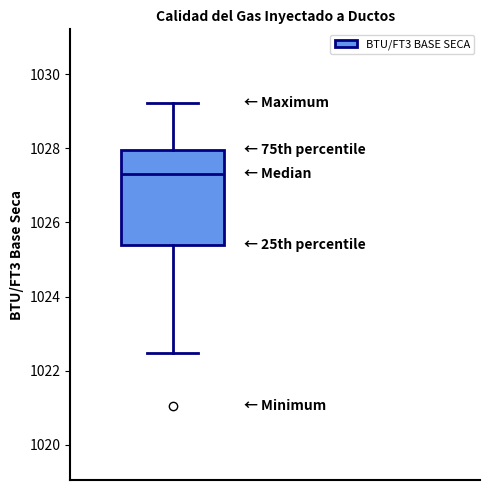

Read this box plot against the y-axis: the position of the median line, the range covered by the box, and the ends of both whiskers. The values are not printed on the chart, so give them approximately, as read against the axis.

median 1027.4, box 1025.4 to 1028.0, whiskers 1022.4 to 1029.2